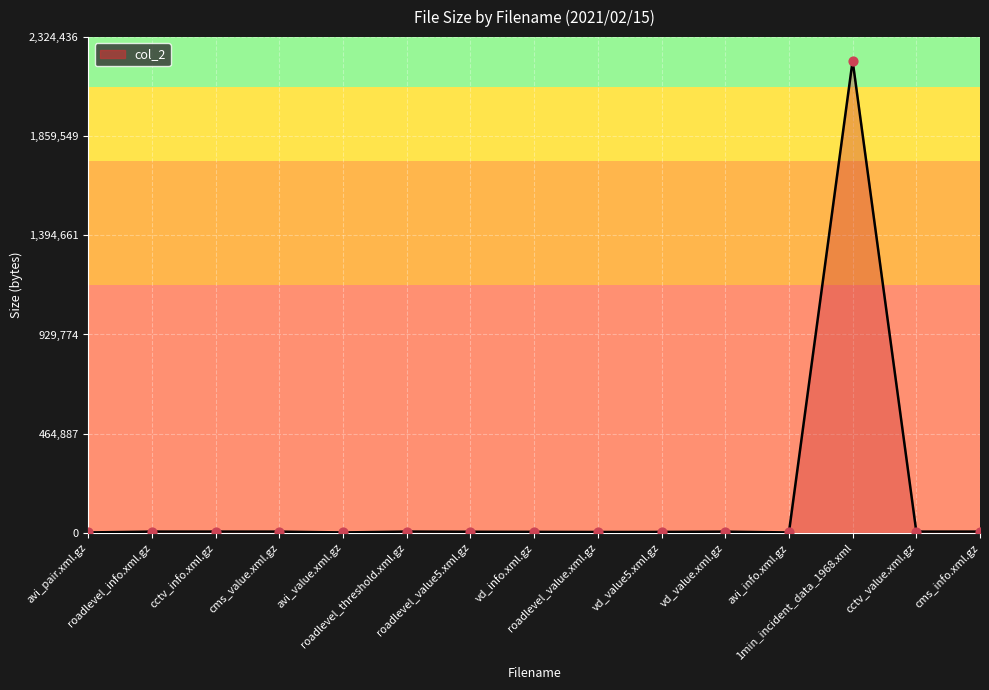

What is the greatest value displayed?

2213749